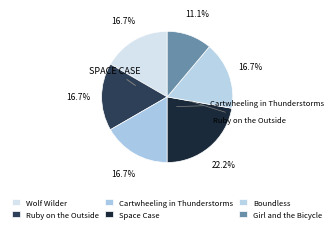

How many slices are in this pie chart?

6